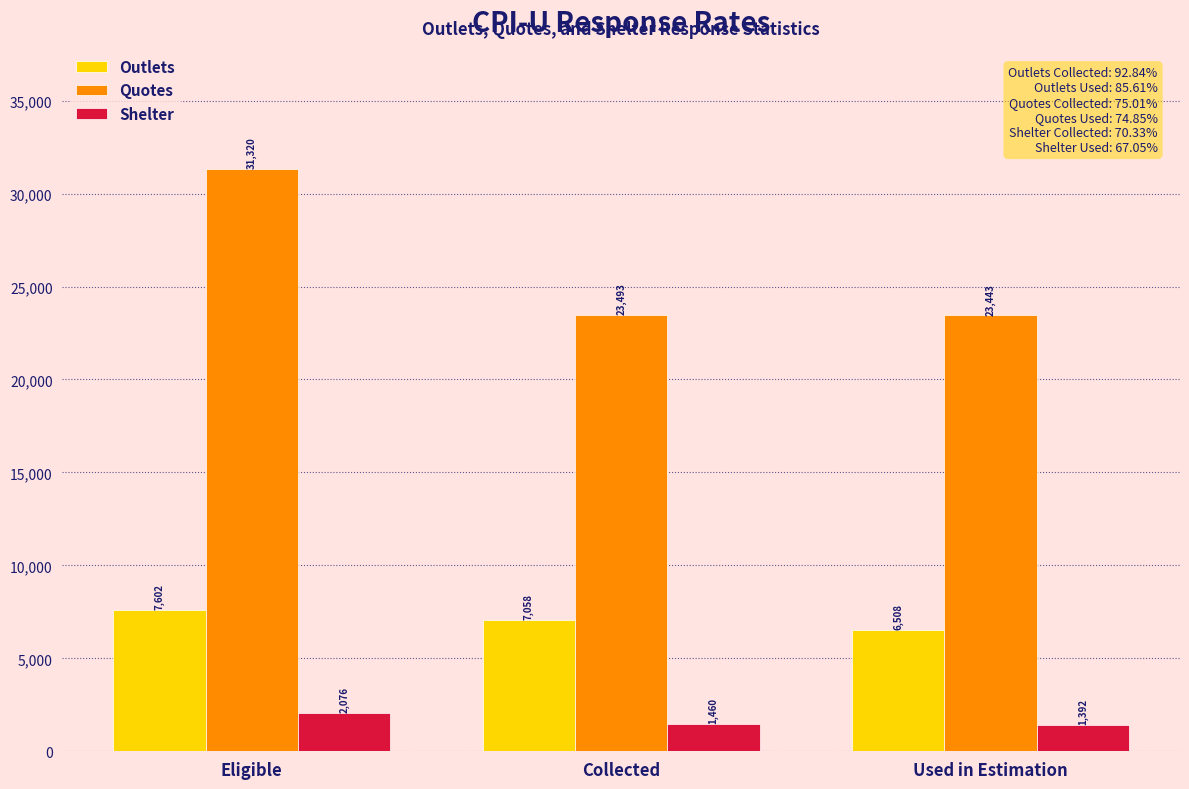

Reading right to left, extract all data points from this chart.

Outlets: Used in Estimation=6508	Collected=7058	Eligible=7602
Quotes: Used in Estimation=23443	Collected=23493	Eligible=31320
Shelter: Used in Estimation=1392	Collected=1460	Eligible=2076